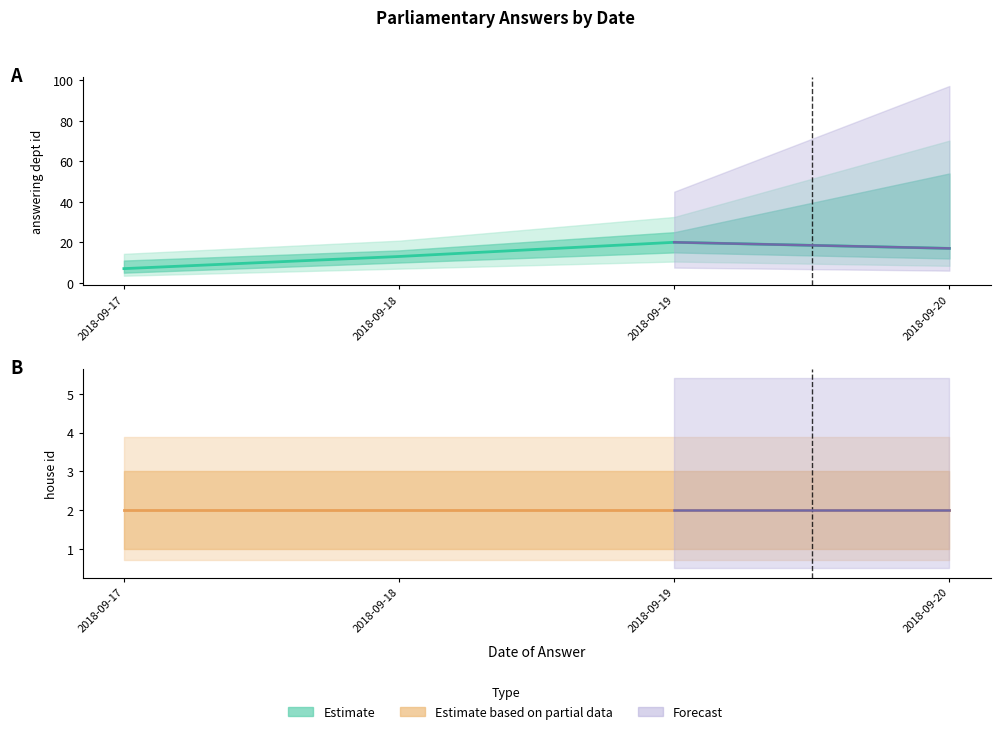

Rank the categories by value from lowest to highest.

2018-09-17, 2018-09-18, 2018-09-20, 2018-09-19